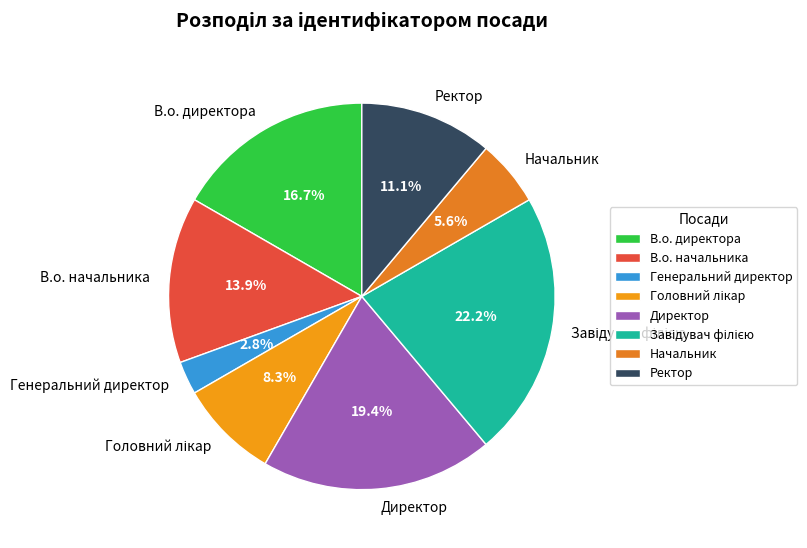

What is the smallest slice in the pie chart?

Генеральний директор